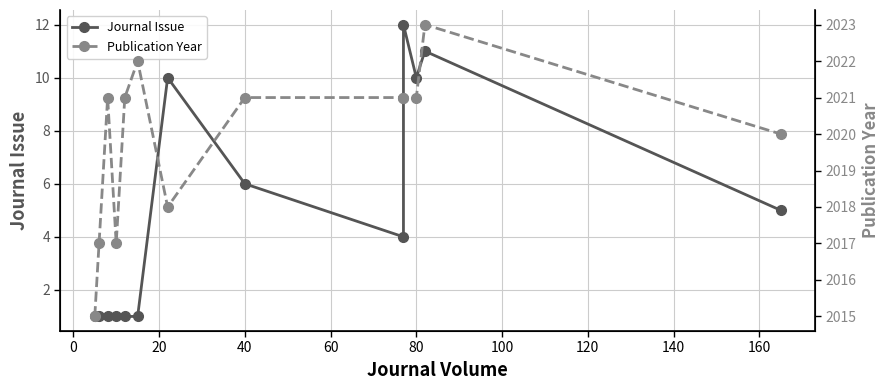

How many interior local valleys does the Journal Issue series have?

2